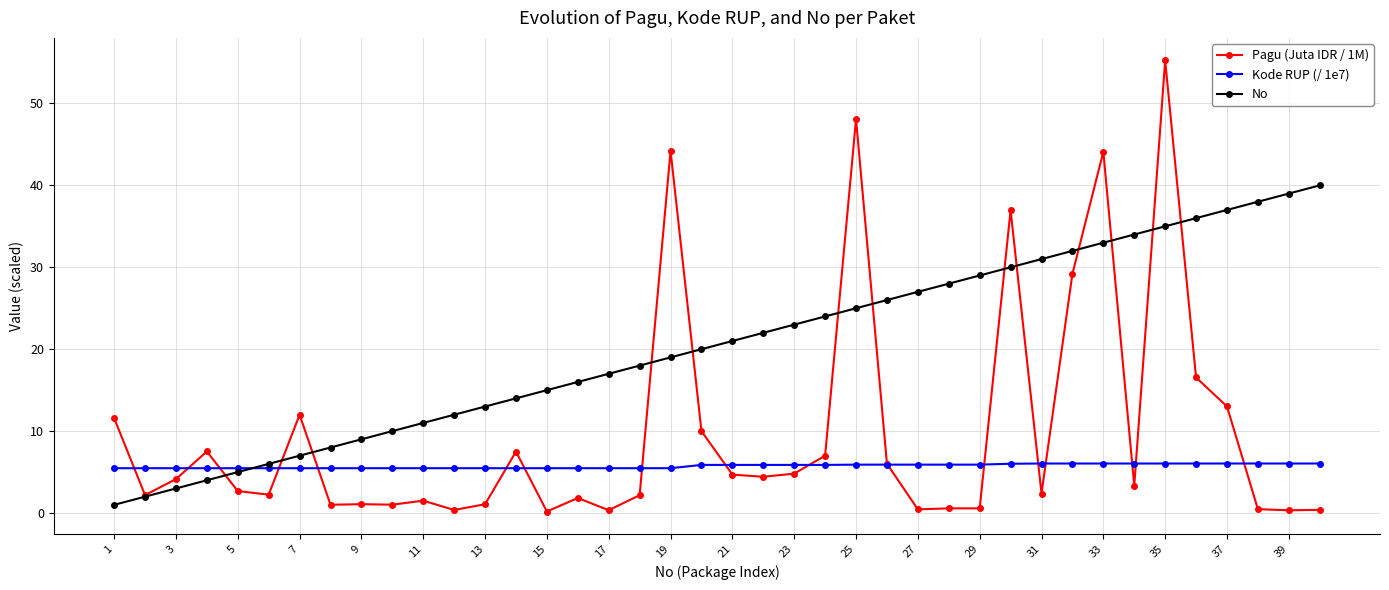

Which series has the largest total across all categories?

No